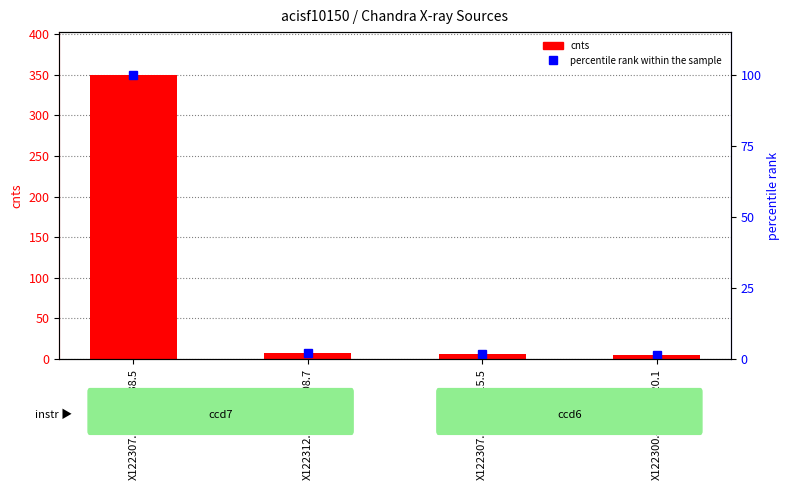

How many data points are above 2?

2